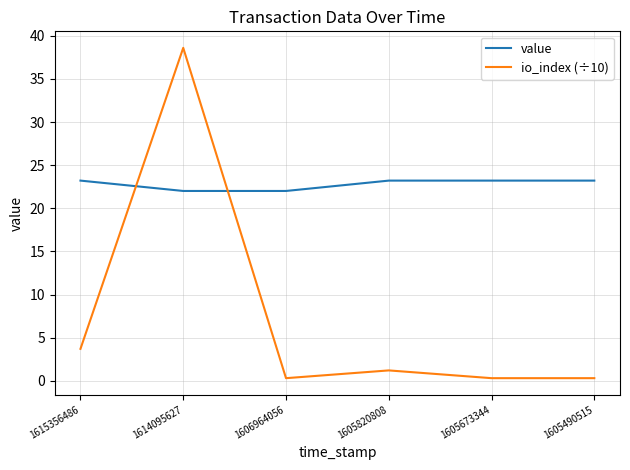

Reading left to right, what are all the values shown in this chart?

value: 1615356486=23.2	1614095627=22.0	1606964056=22.0	1605820808=23.2	1605673344=23.2	1605490515=23.2
io_index (÷10): 1615356486=3.7	1614095627=38.6	1606964056=0.3	1605820808=1.2	1605673344=0.3	1605490515=0.3